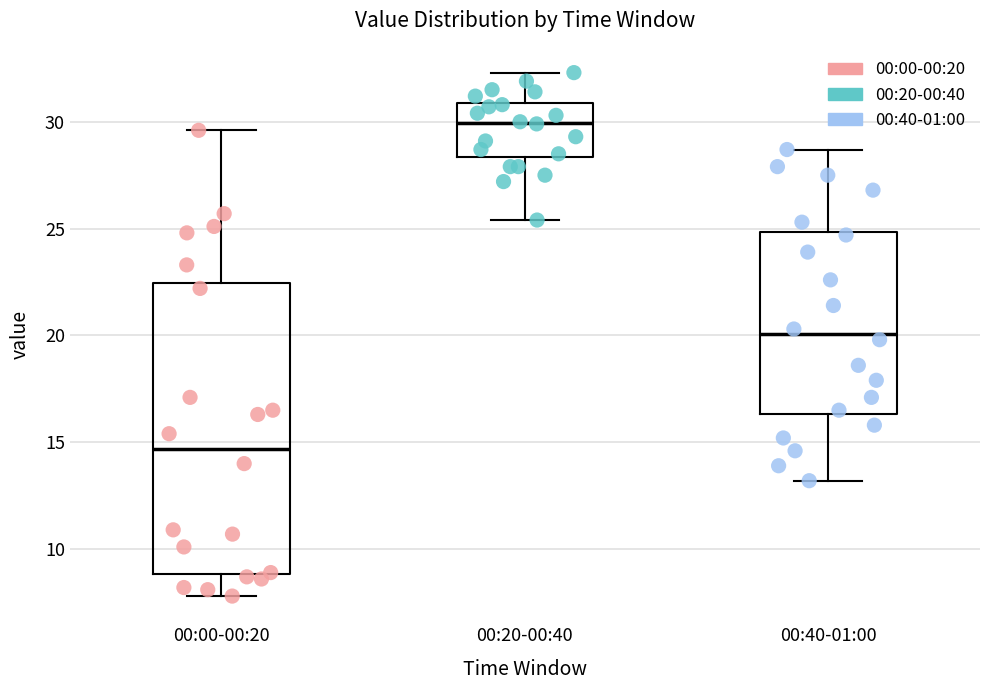

Reading left to right, read every box against the y-axis: the position of its median line, the range the box covers, and the ends of its whiskers. The values are not printed on the chart, so give them approximately, as read against the axis.

00:00-00:20: median 14.5, box 9.0 to 22.5, whiskers 8.0 to 29.5
00:20-00:40: median 30.0, box 28.5 to 31.0, whiskers 25.5 to 32.5
00:40-01:00: median 20.0, box 16.5 to 25.0, whiskers 13.0 to 28.5